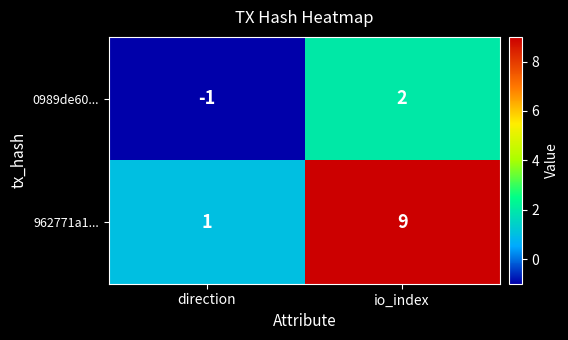

What is the difference between the highest and lowest values at io_index?

7